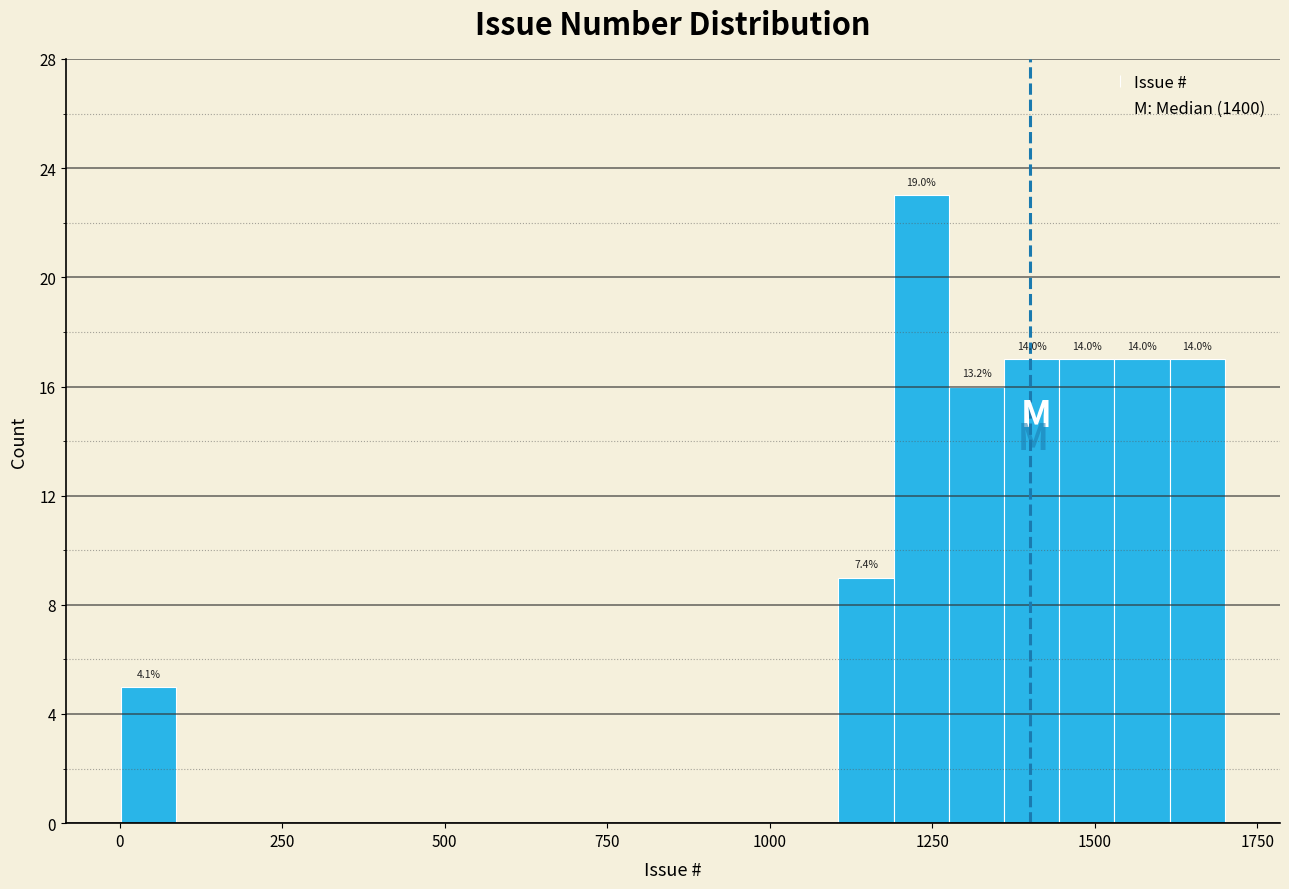

Read against the x-axis, roughly where is the centre of the tallest bar?

1250